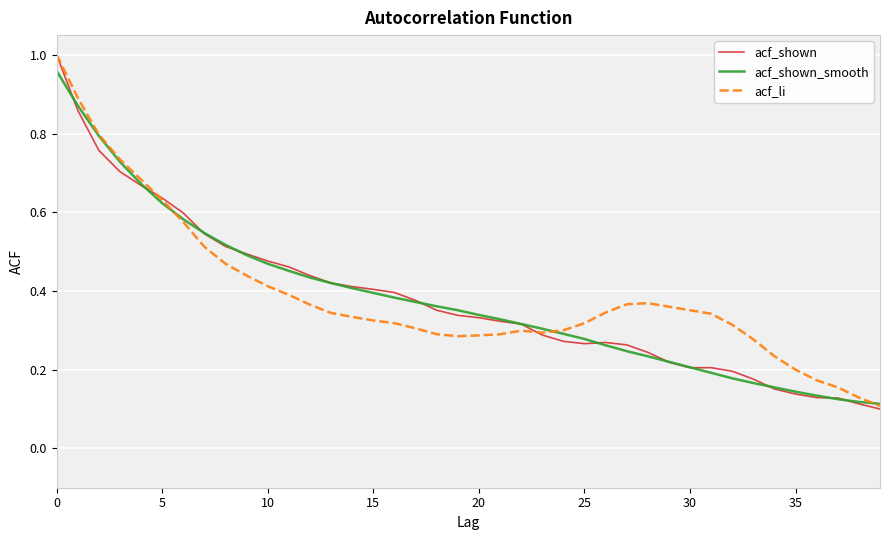

How many lines are shown in the chart?

3